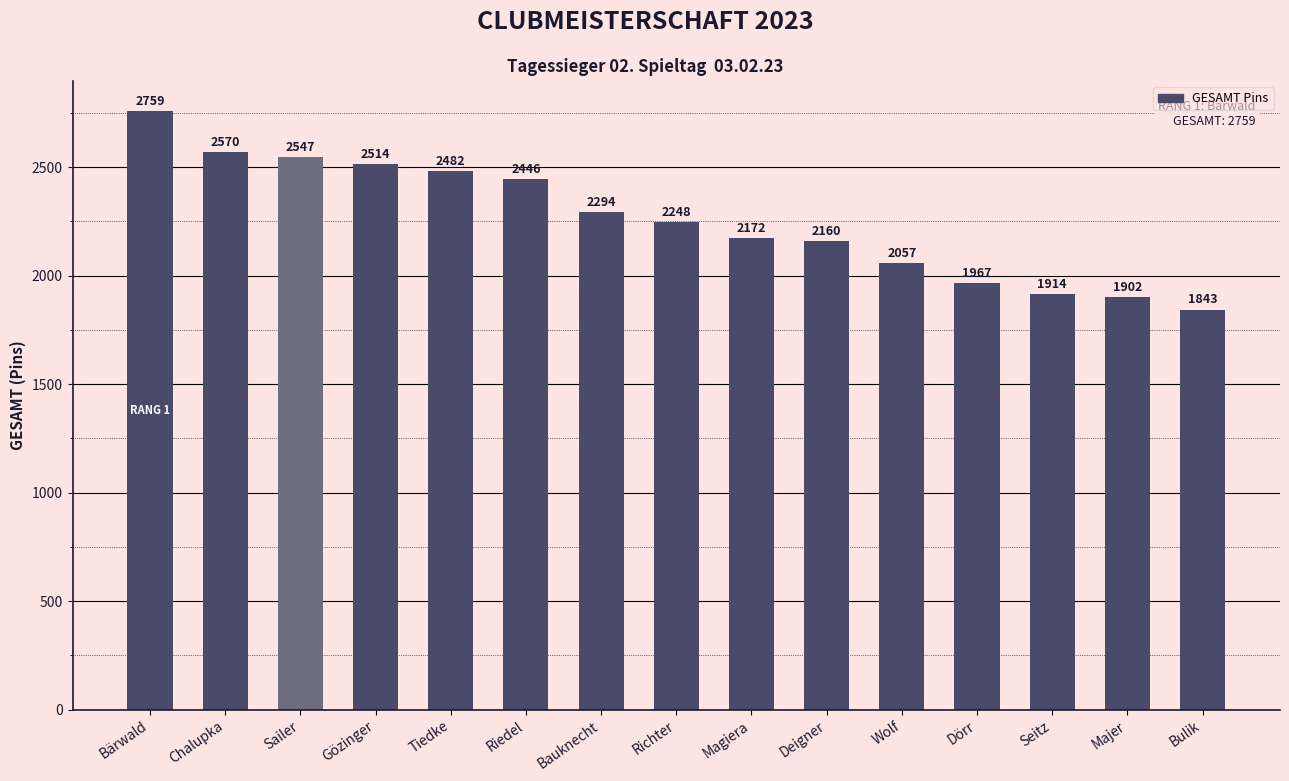

Where does the data first go above 2248?

Bärwald